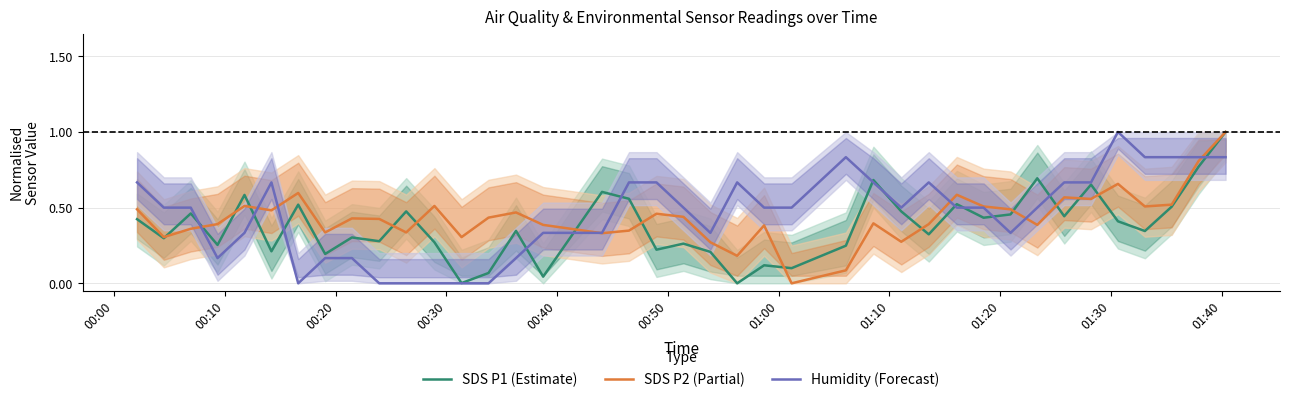

What is the highest value of the SDS P1 (Estimate) series?

1.0